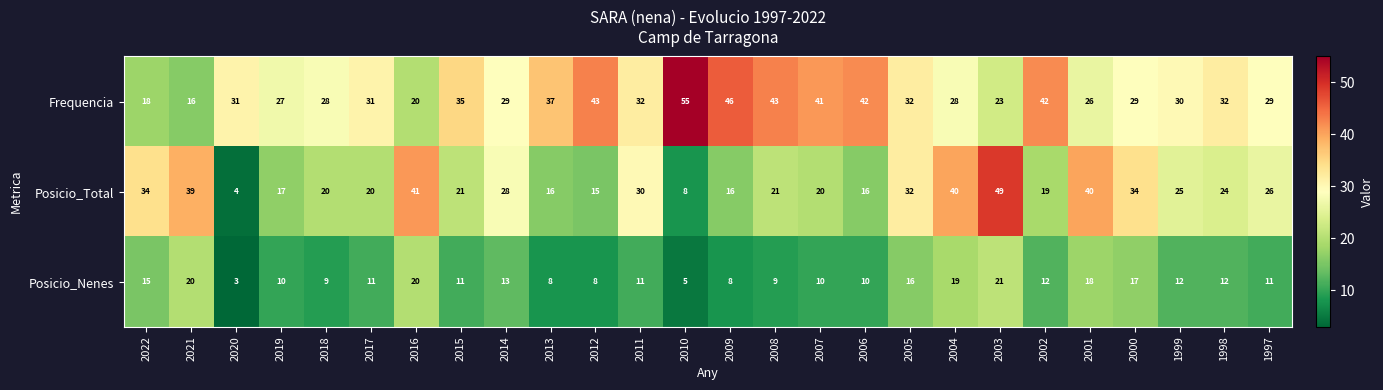

What is the average value of the Posicio_Nenes series?

12